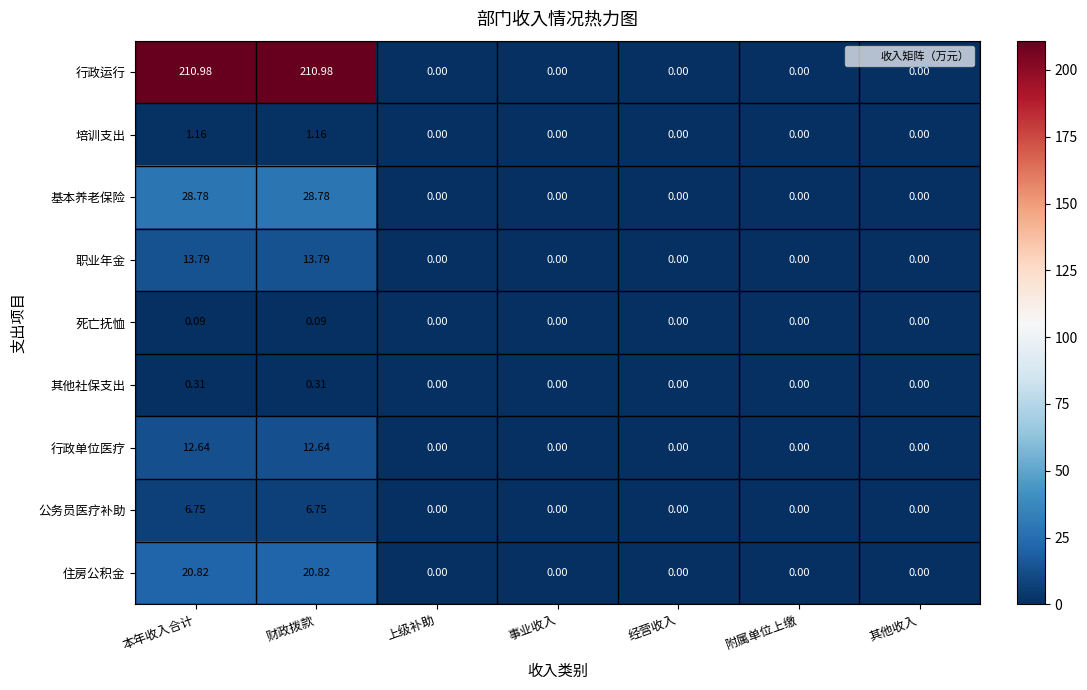

Is the value of 行政运行 at 附属单位上缴 greater than the value of 其他社保支出 at 财政拨款?

No